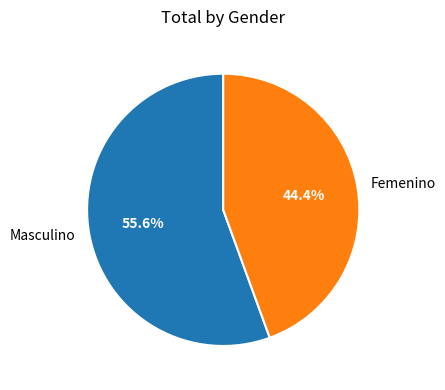

How many segments does this pie chart have?

2